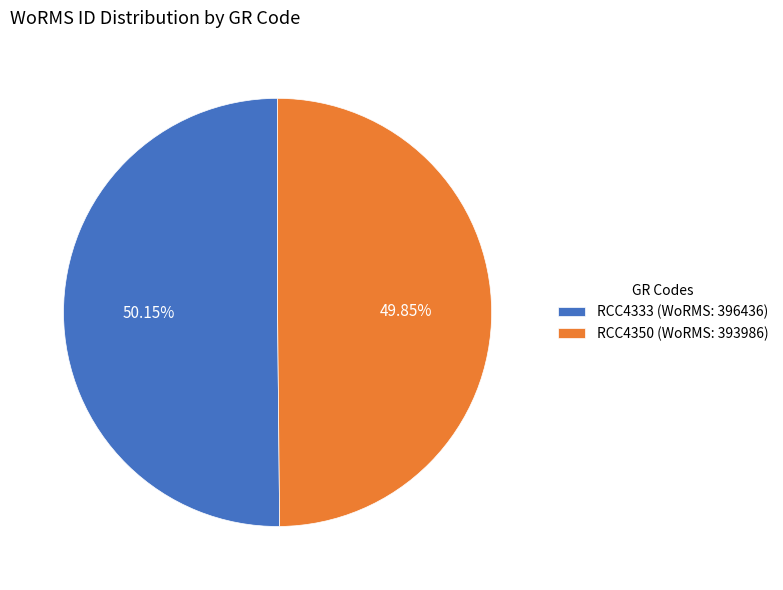

How many segments does this pie chart have?

2